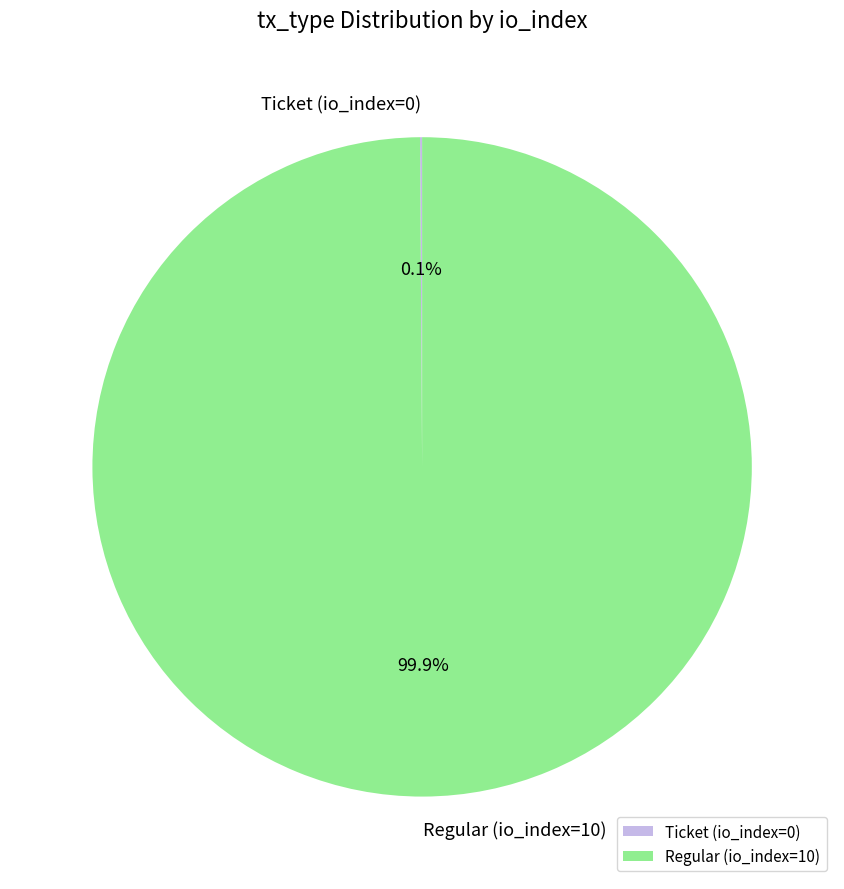

Does any single category account for the majority?

Yes